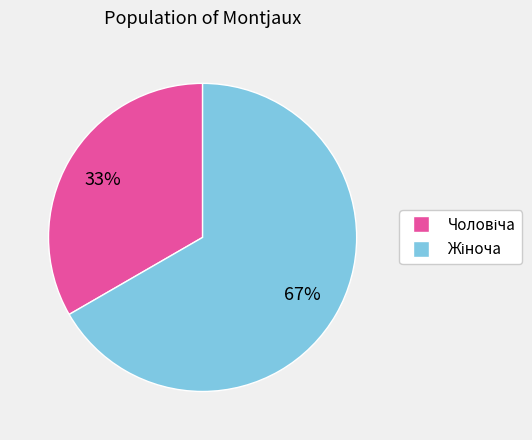

To the nearest percent, what is the average slice percentage?

50%